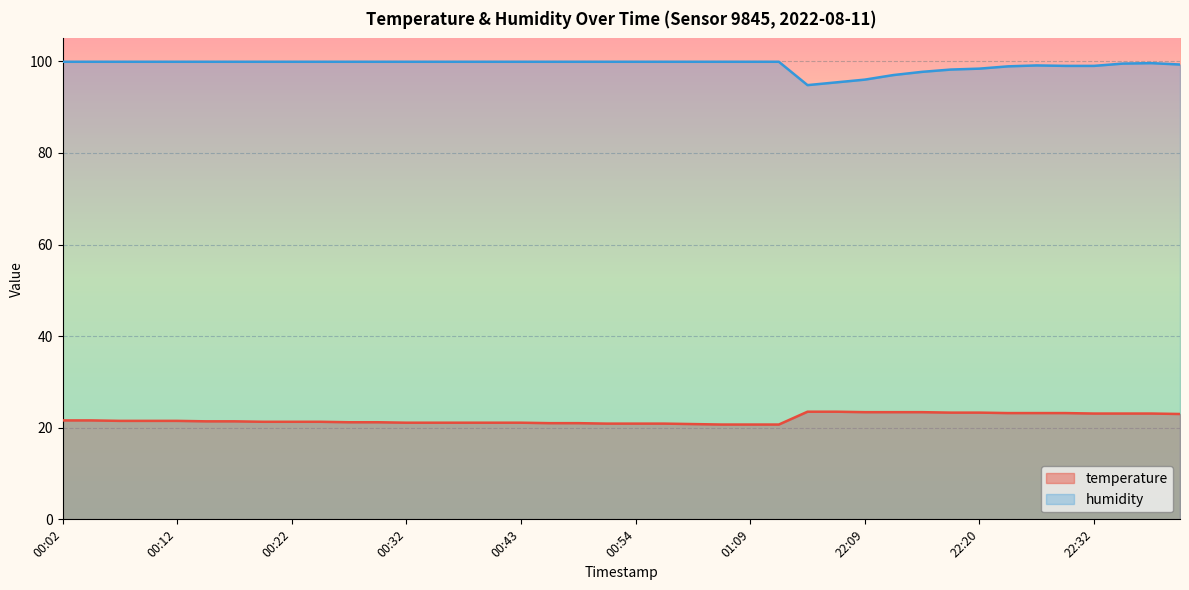

Which series has the widest spread of values?

humidity